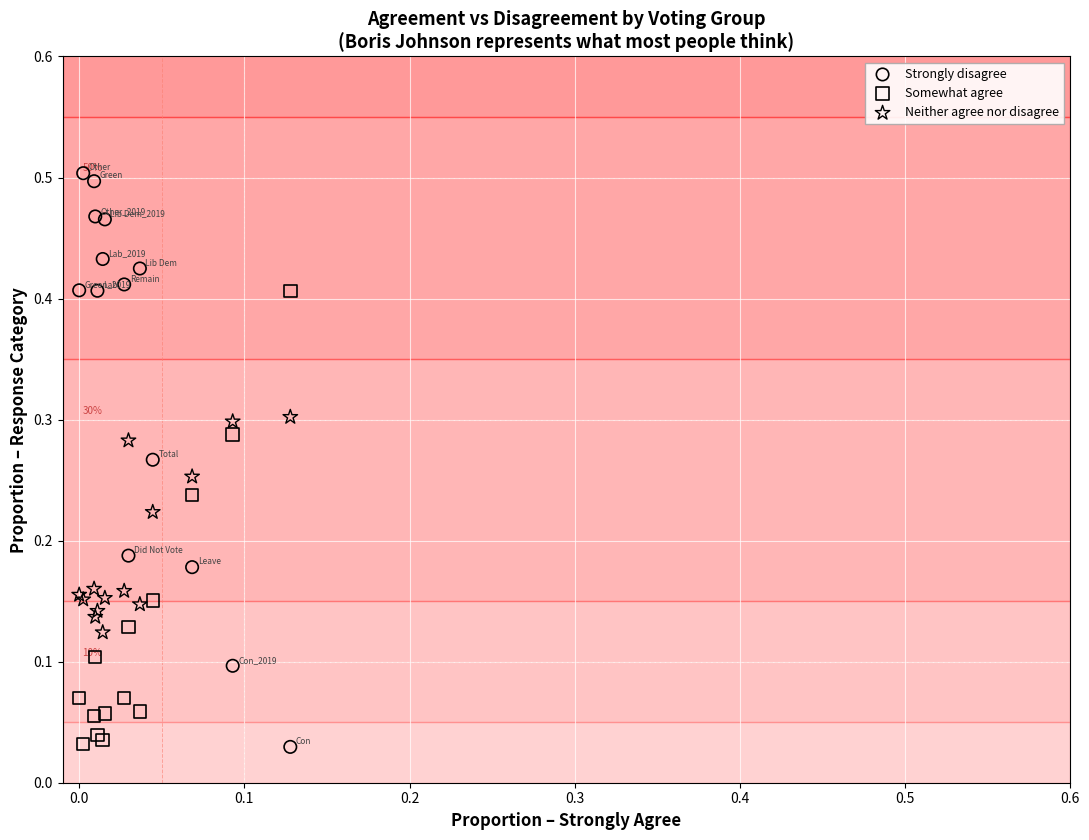

Which series contains the highest Y value?

Strongly disagree